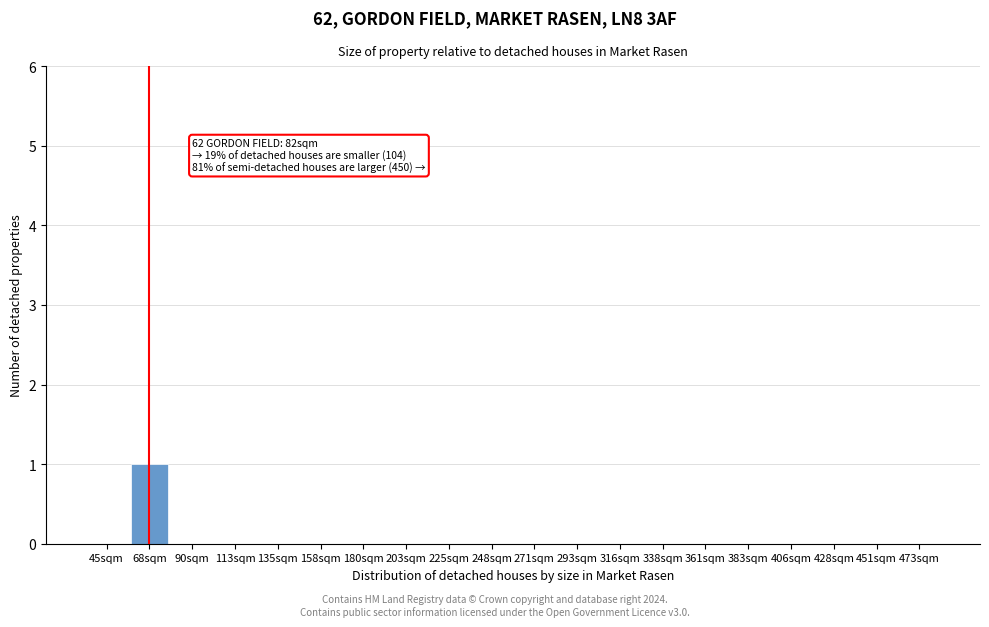

Reading left to right, transcribe all the data shown in this chart.

45sqm=0	68sqm=1	90sqm=0	113sqm=0	135sqm=0	158sqm=0	180sqm=0	203sqm=0	225sqm=0	248sqm=0	271sqm=0	293sqm=0	316sqm=0	338sqm=0	361sqm=0	383sqm=0	406sqm=0	428sqm=0	451sqm=0	473sqm=0